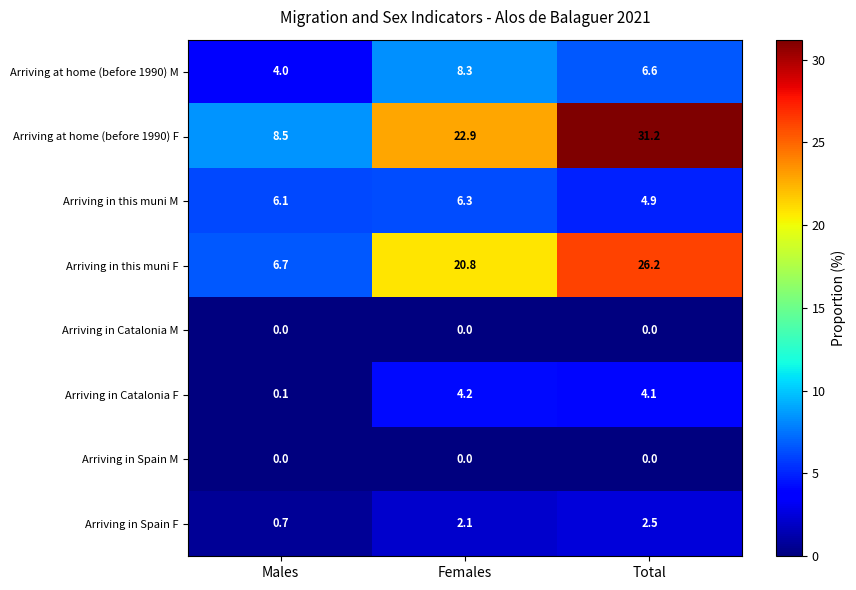

At which label does Arriving at home (before 1990) F first exceed 22?

Females